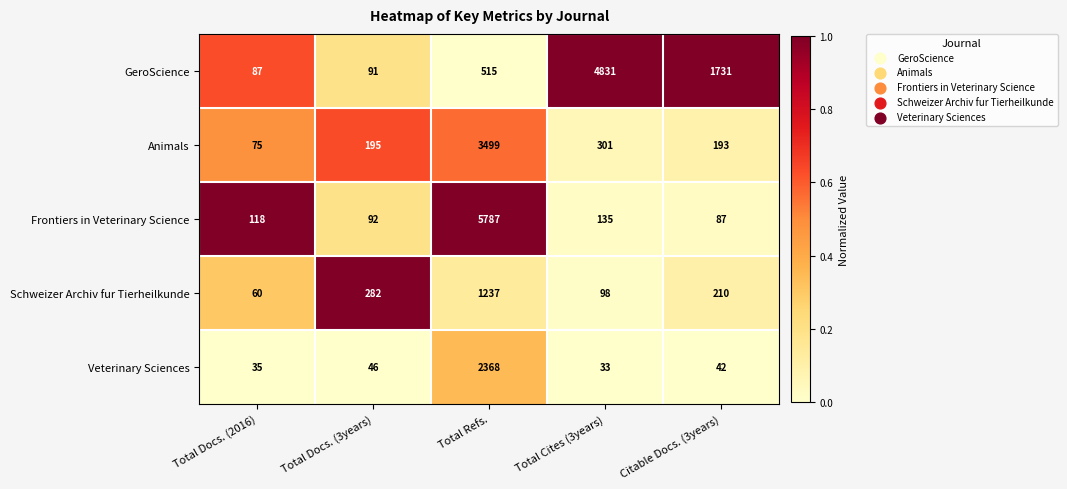

At how many categories does at least one series exceed 1371?

3